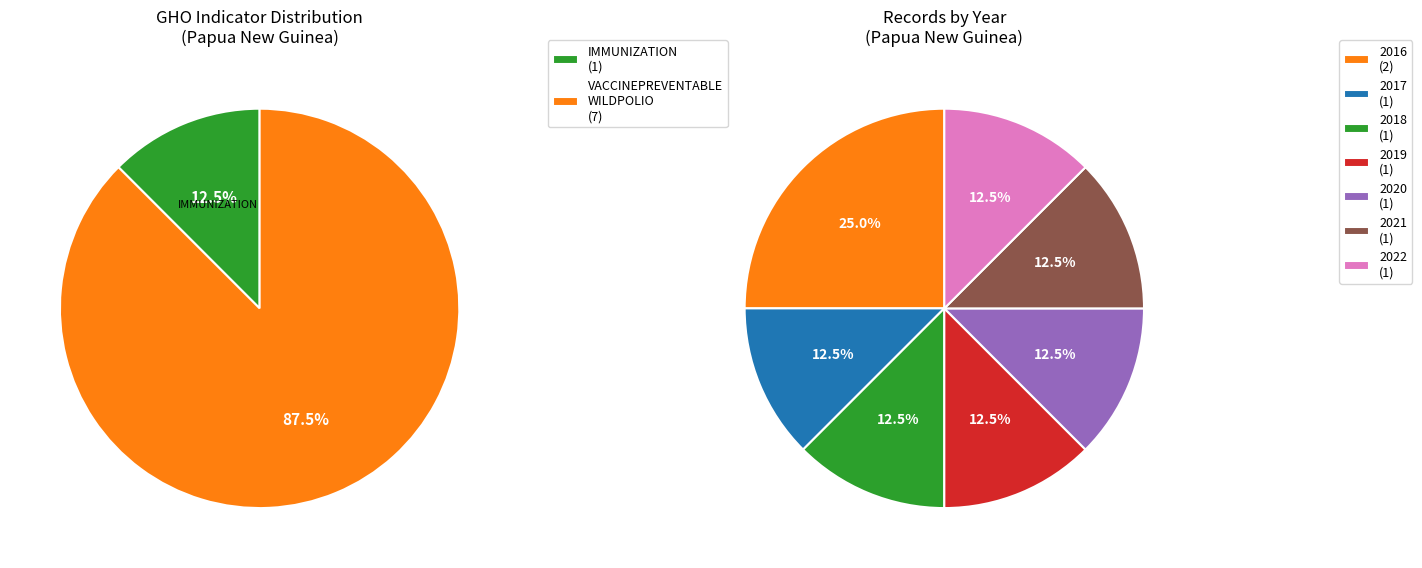

Is there any slice that represents more than half of the pie?

Yes